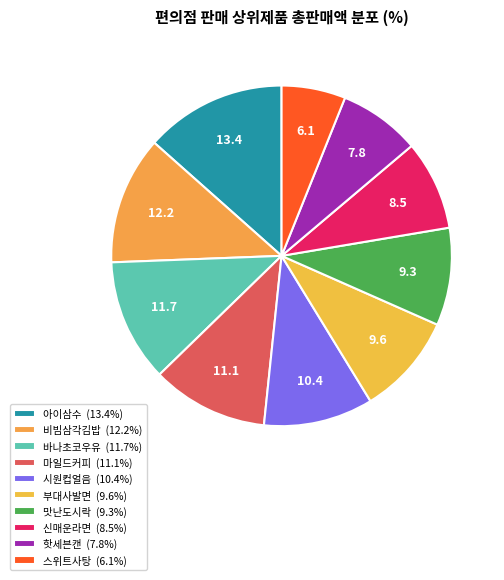

Which slice is the largest?

아이삼수